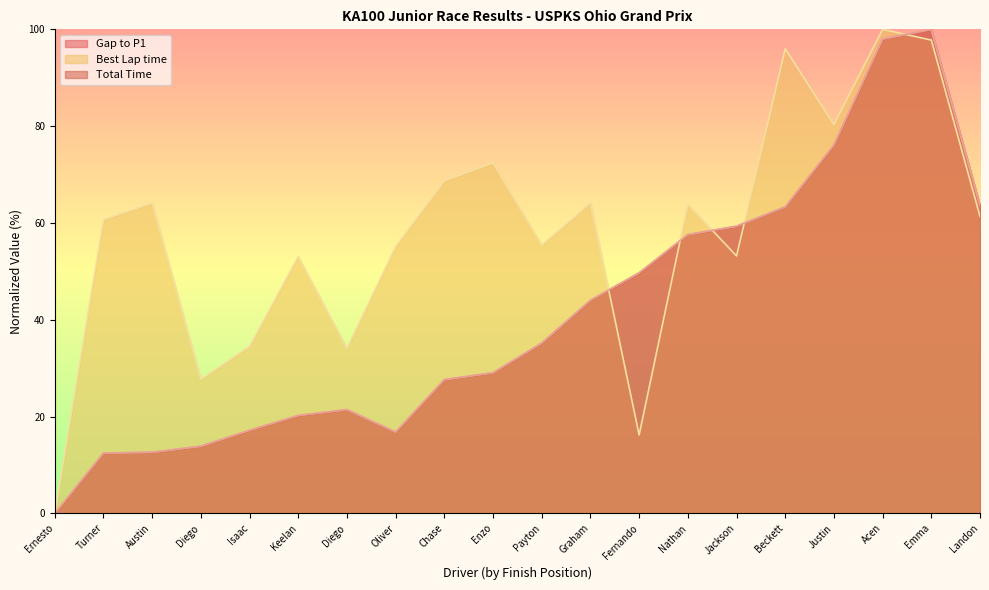

Reading left to right, transcribe all the data shown in this chart.

Gap to P1: 0.0	12.5	12.6	13.9	17.2	20.2	21.4	16.8	27.6	29.1	35.2	44.0	49.7	57.6	59.3	63.3	76.1	98.0	100.0	63.6
Best Lap time: 0.0	60.7	64.1	27.7	34.5	53.0	34.1	55.1	68.7	72.4	55.4	64.1	16.2	63.9	53.2	96.0	80.3	100.0	97.8	61.4
Total Time: 0.0	12.5	12.6	13.9	17.2	20.2	21.4	16.8	27.6	29.1	35.2	44.0	49.7	57.6	59.3	63.3	76.1	98.0	100.0	63.6